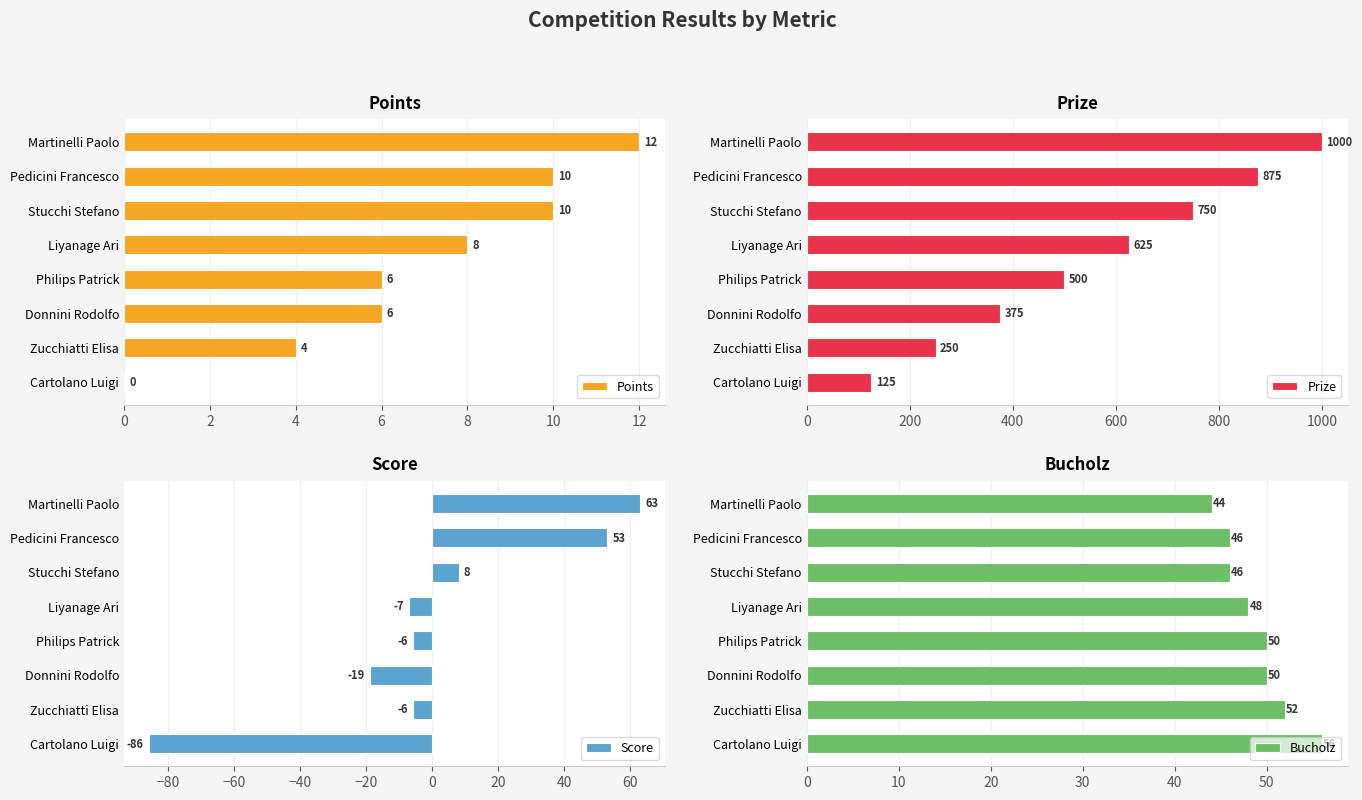

Reading left to right, list all the values displayed in this chart.

Points: 12	10	10	8	6	6	4	0
Prize: 1000	875	750	625	500	375	250	125
Score: 63	53	8	-7	-6	-19	-6	-86
Bucholz: 44	46	46	48	50	50	52	56